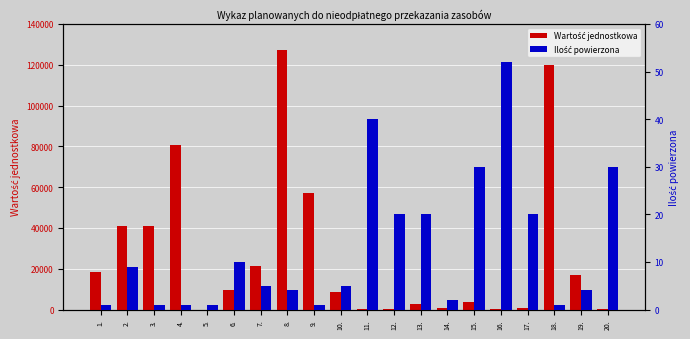

Does the chart contain stacked bars?

No